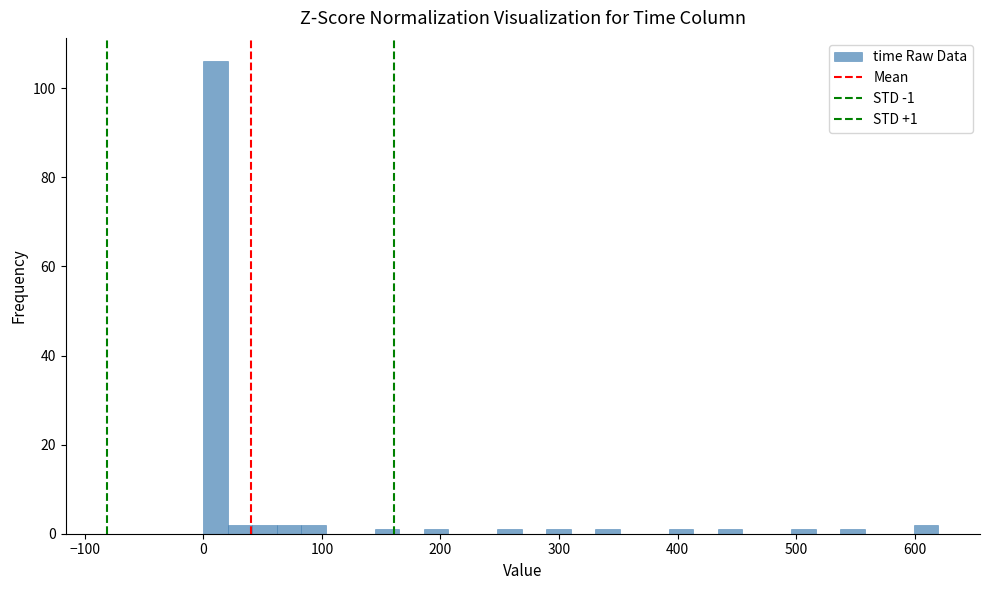

Around what value on the x-axis is the tallest bar? Give the approximate position of its centre, as read against the axis.

10